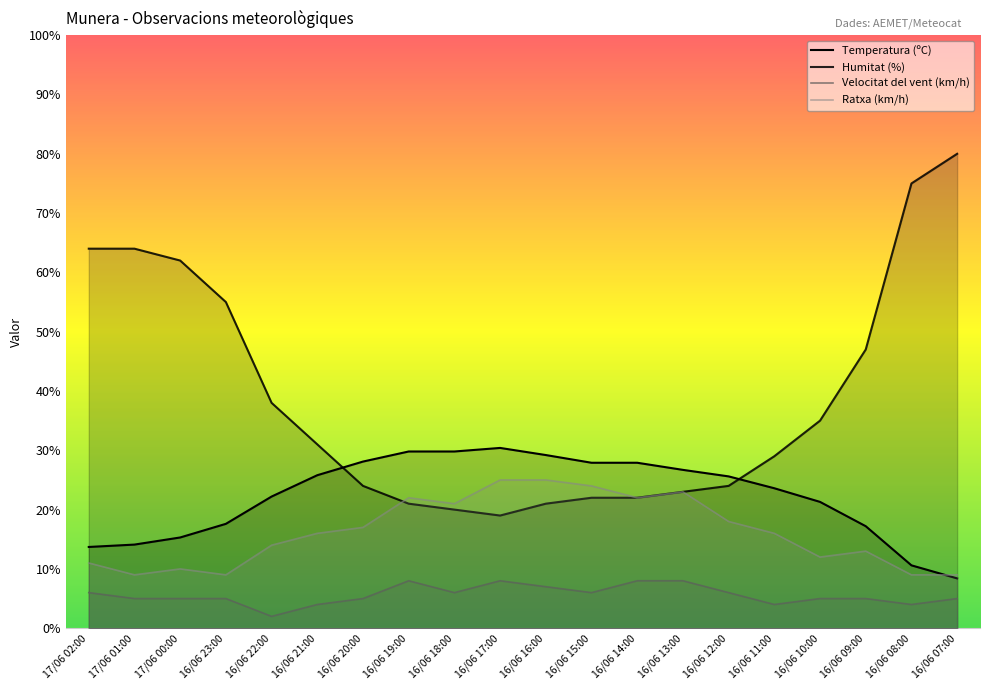

What value does the Humitat (%) series have at 16/06 17:00?

19.0